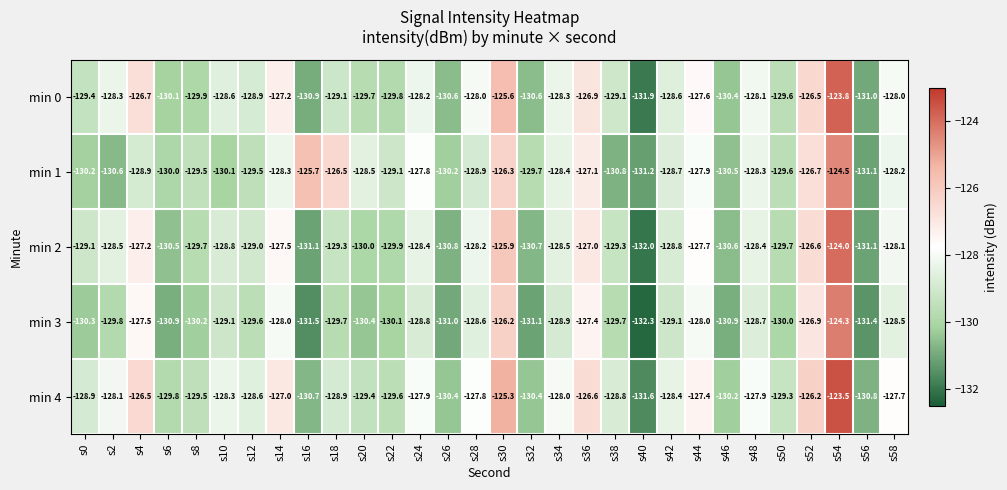

How many distinct data groups are displayed?

5